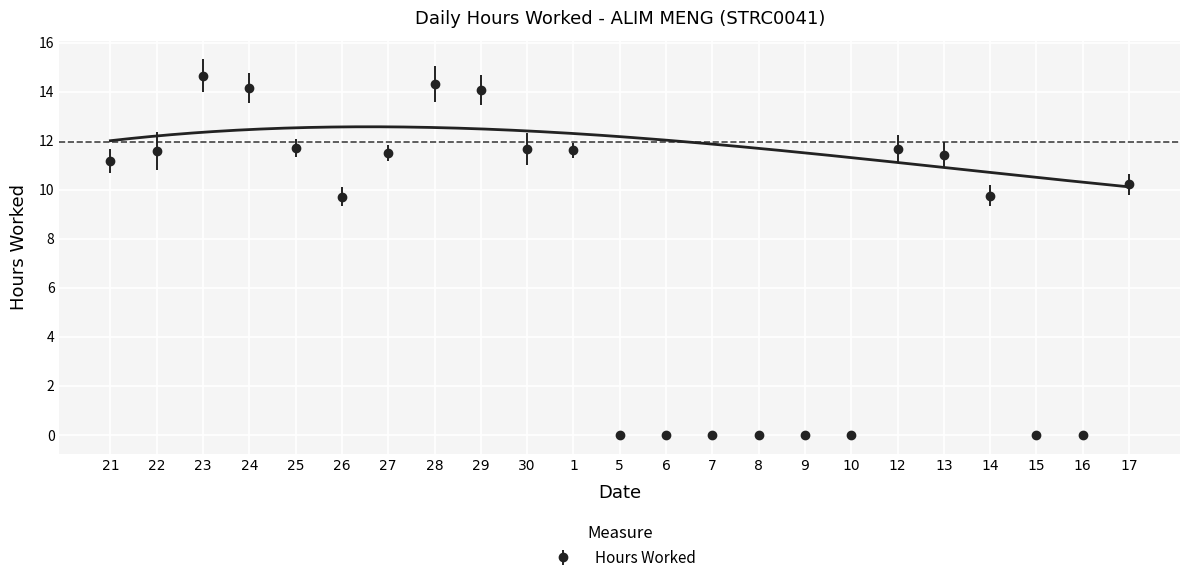

What is the sum of all values?

179.1